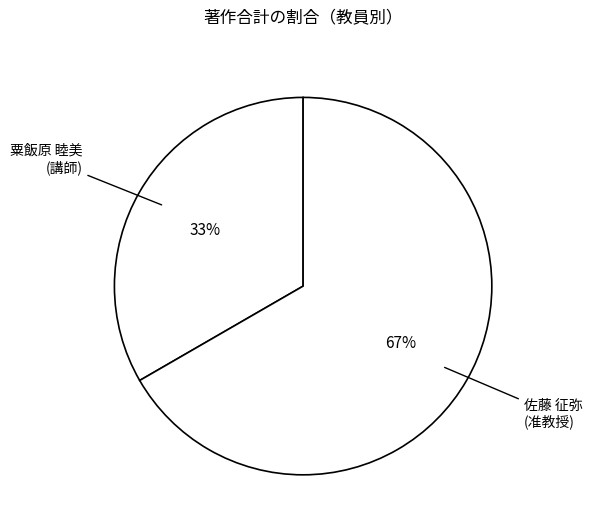

Which category accounts for the majority?

佐藤 征弥 (准教授)